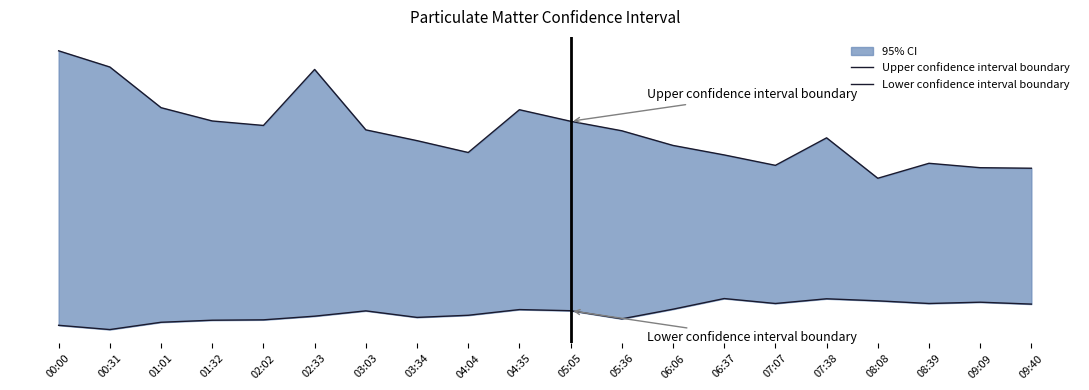

What is the label of the 5th point from the right?

07:38